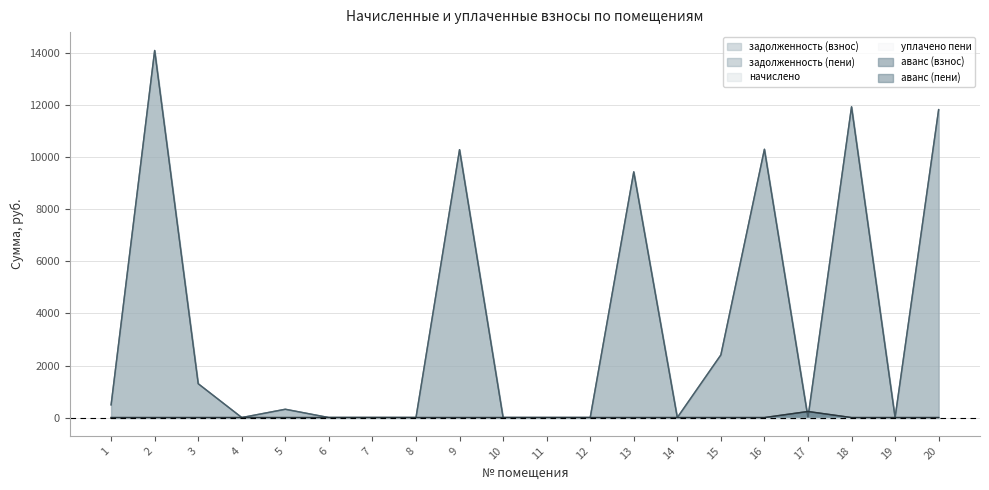

The задолженность (пени) series shows 0.9 at 7. True or false?

True